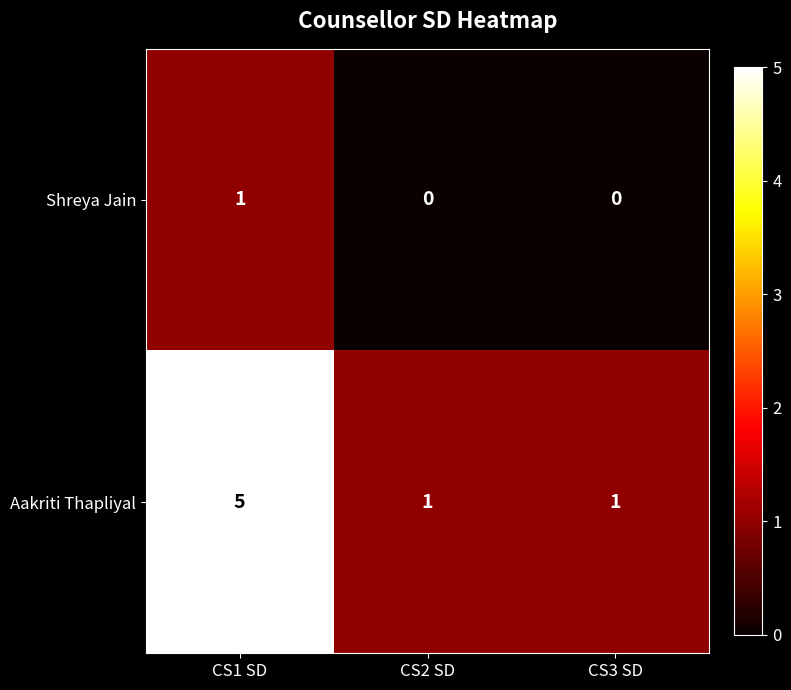

Which series has the largest total across all categories?

Aakriti Thapliyal